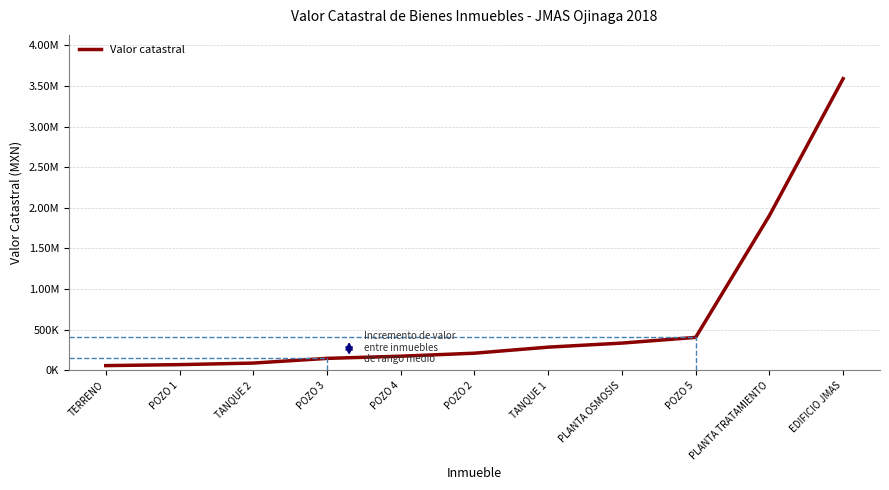

What is the difference between the second highest and minimum values?

1844739.1